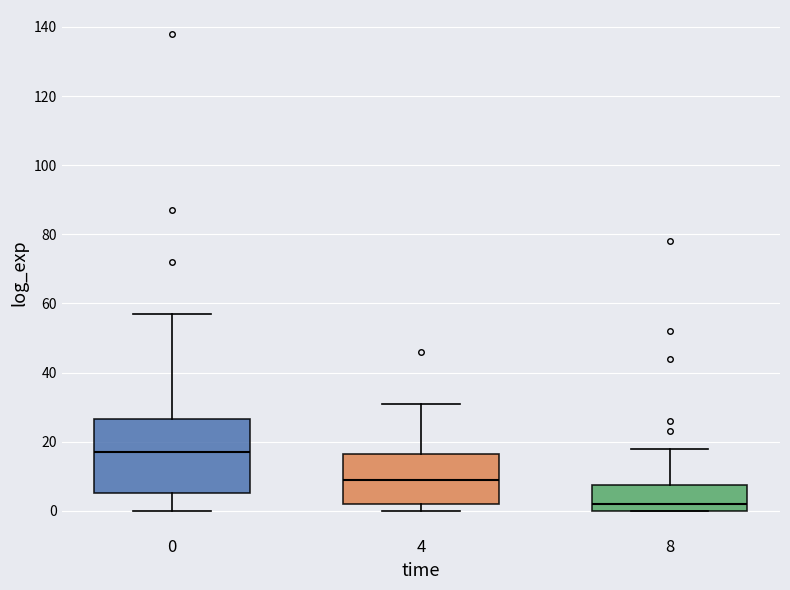

Which box has the lowest median line?

8